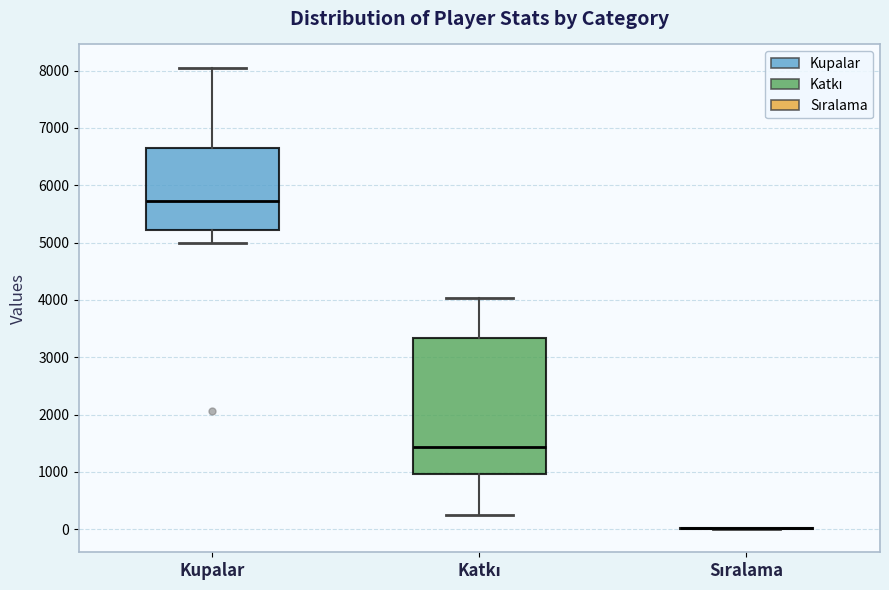

Where is the lower edge of the box for Kupalar on the y-axis? The values are not printed on the chart, so give them approximately, as read against the axis.

5200